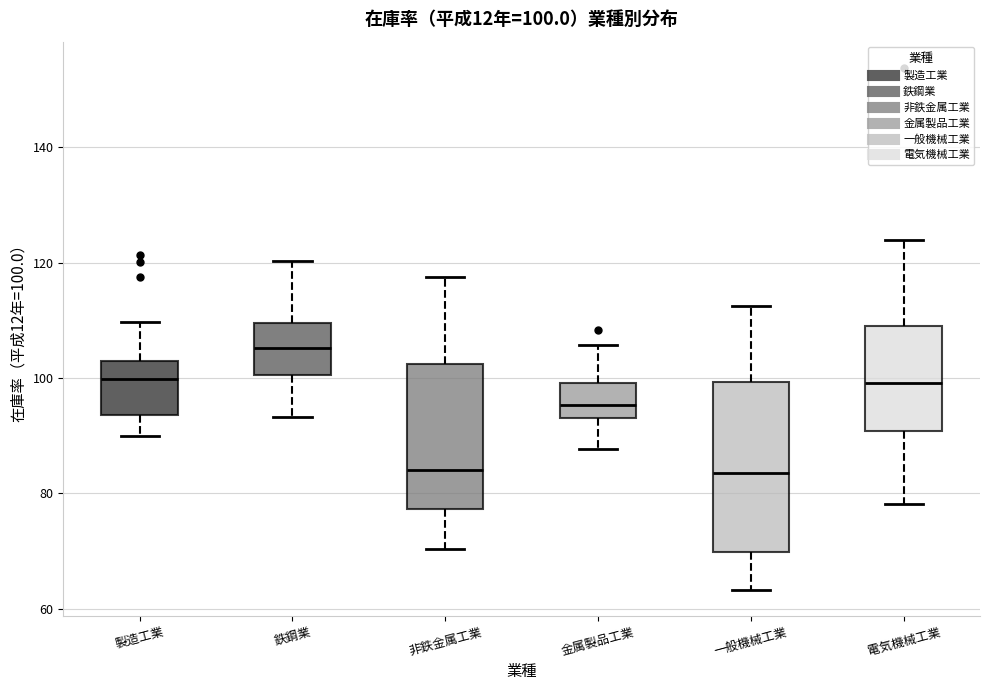

Which box's median line is the highest?

鉄鋼業